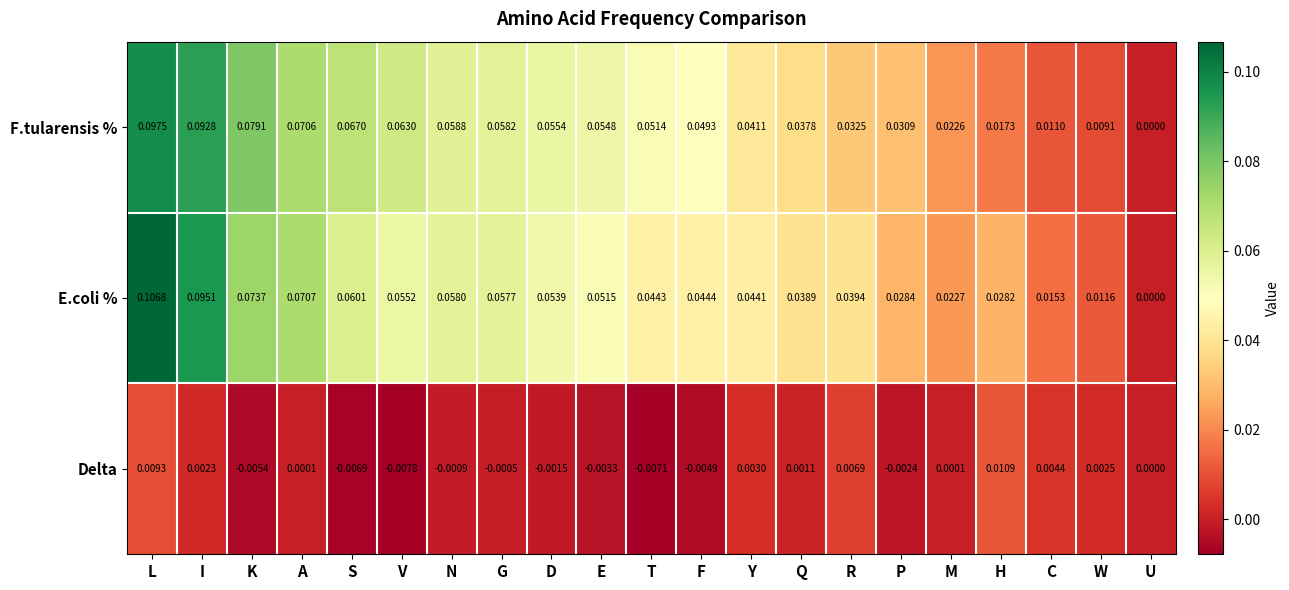

Where is E.coli % nearest to the value 0?

U